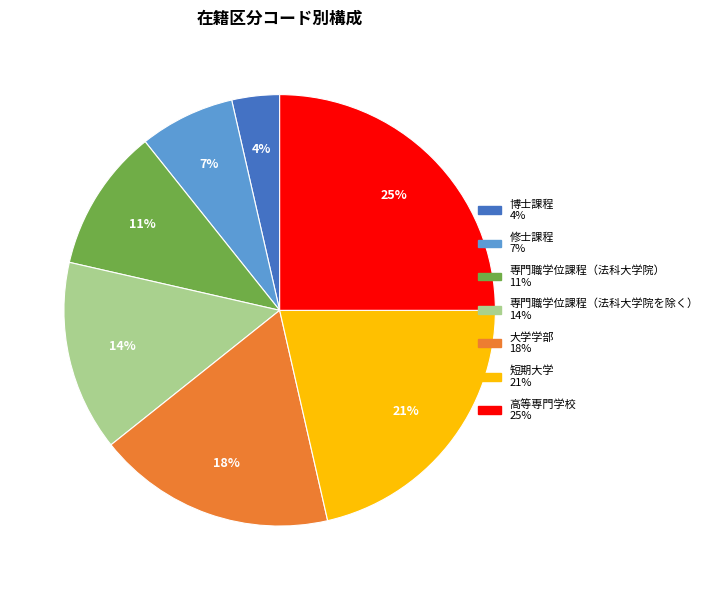

Combined, do 博士課程 and 専門職学位課程（法科大学院を除く） account for over 50%?

No